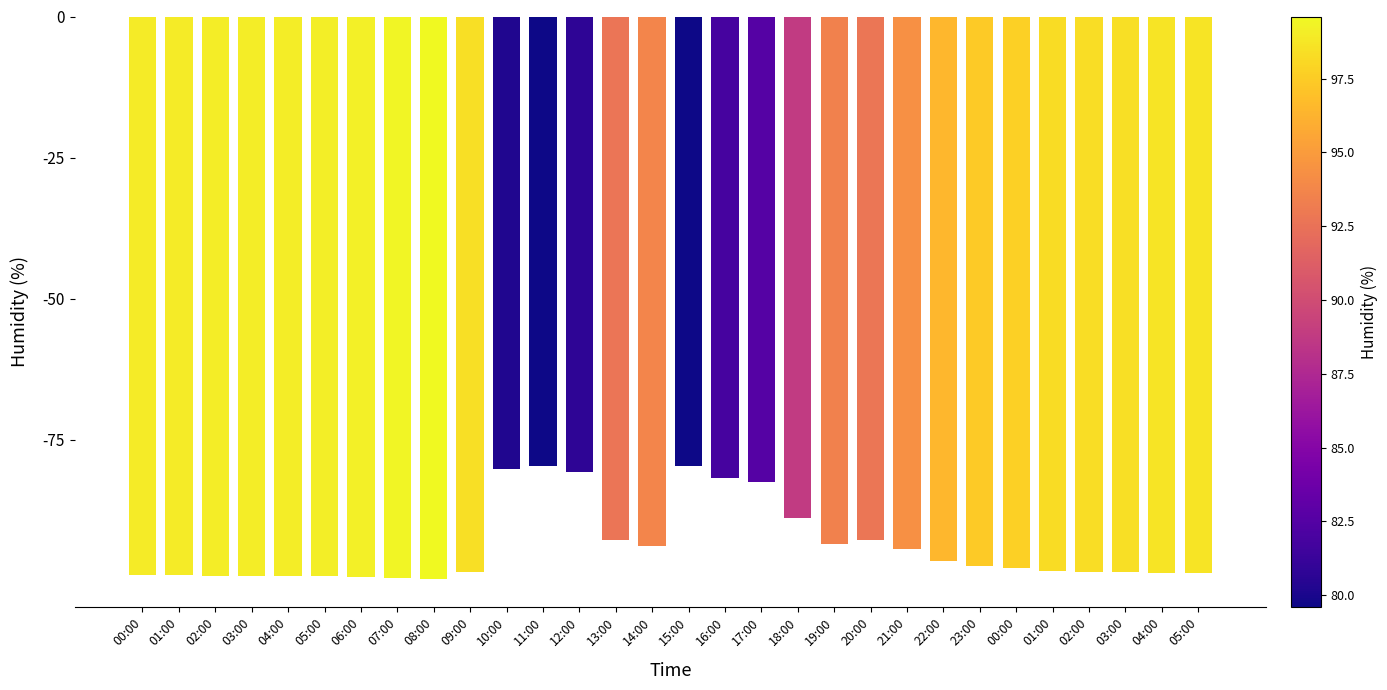

Are the bars grouped side by side (vs. stacked)?

No